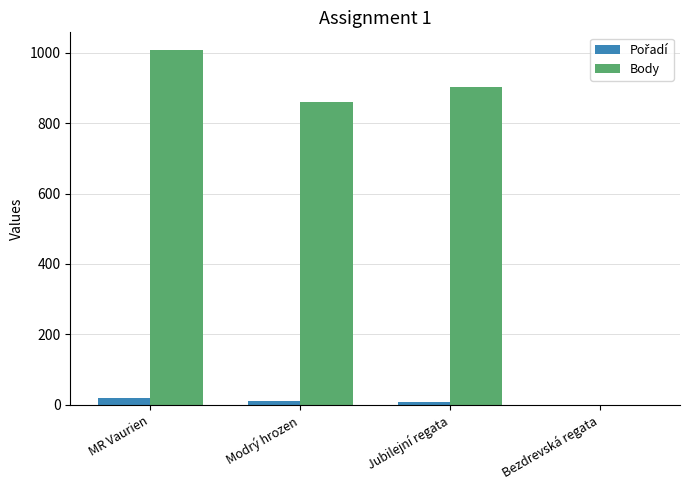

The value of Body at MR Vaurien is 1008. True or false?

True